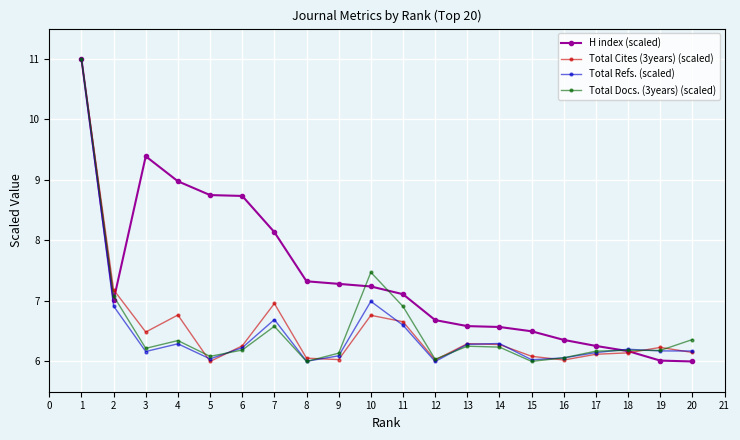

What is the sum of the H index (scaled) values at 16 and 18?

12.5